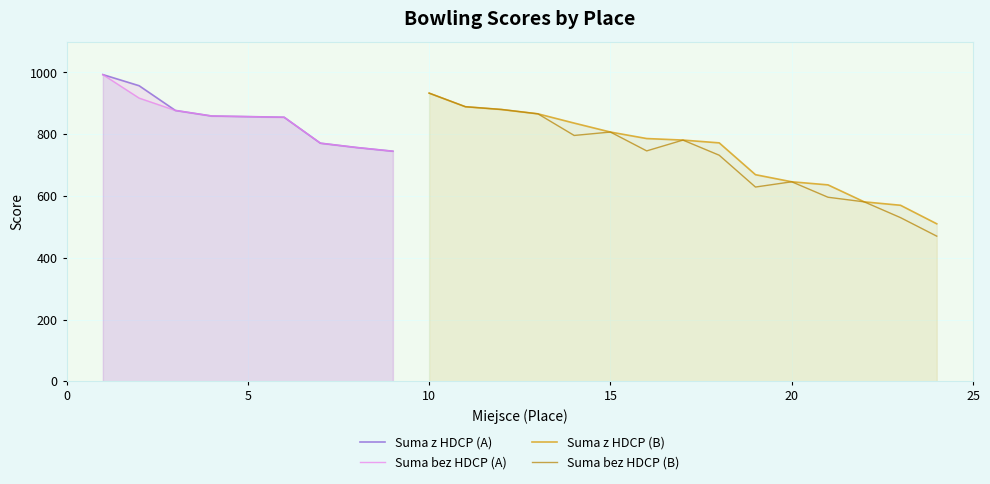

What is the lowest value of the Suma z HDCP (A) series?

745